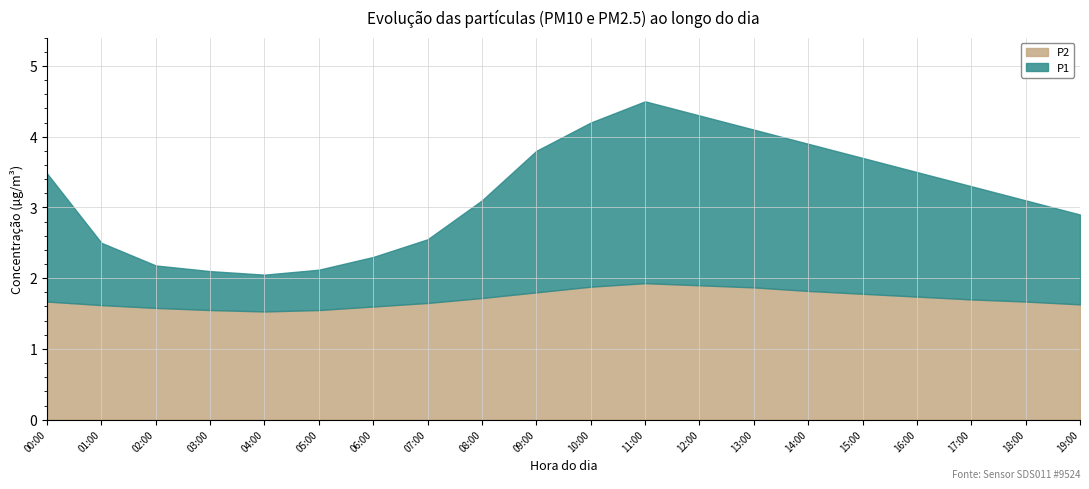

List the series in order of their overall mean, lowest first.

P2, P1